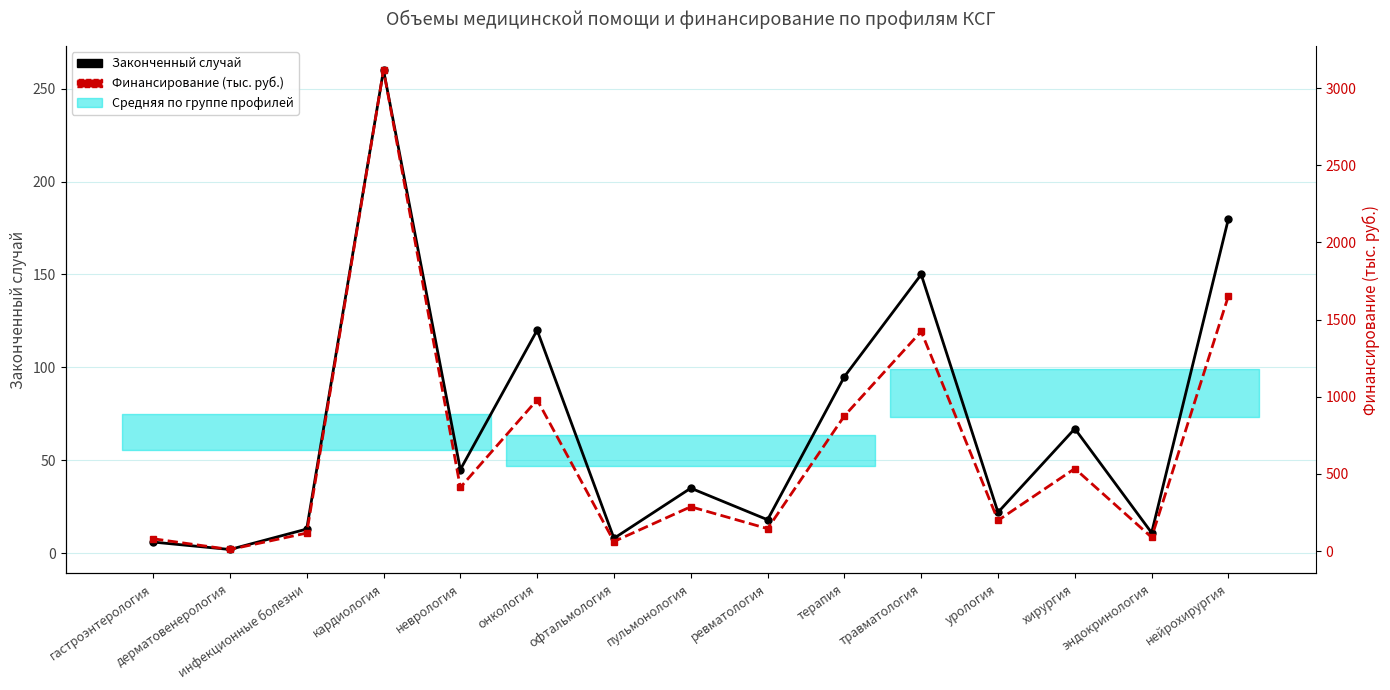

What position from the right is ревматология?

7